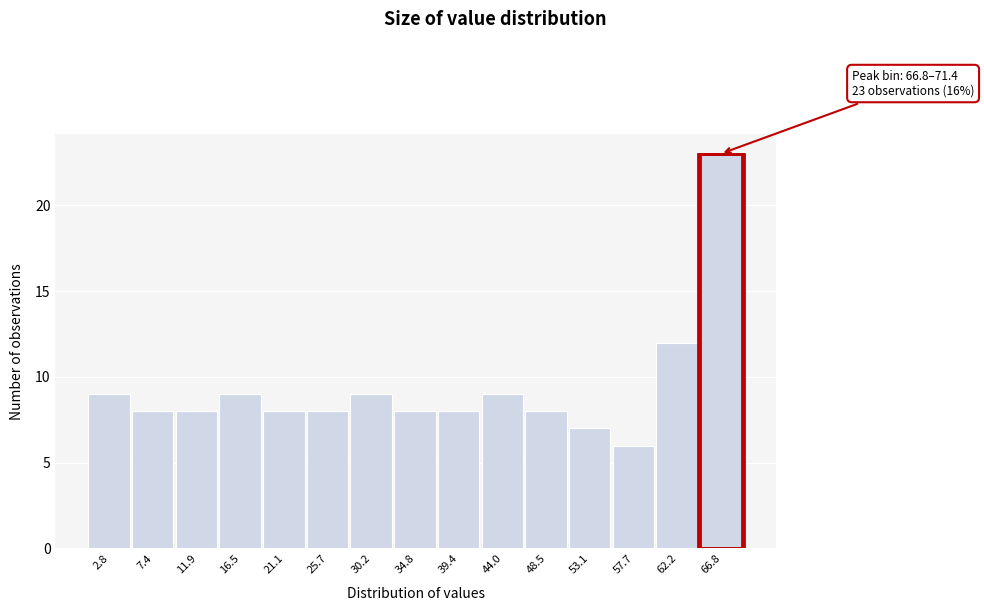

Reading right to left, extract all data points from this chart.

23	12	6	7	8	9	8	8	9	8	8	9	8	8	9